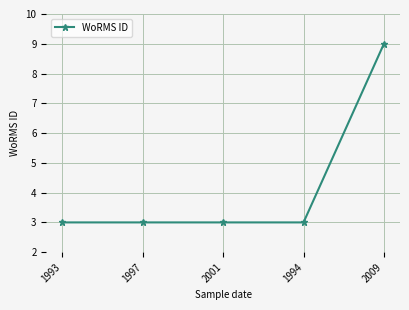

What is the label of the 3rd point from the left?

2001